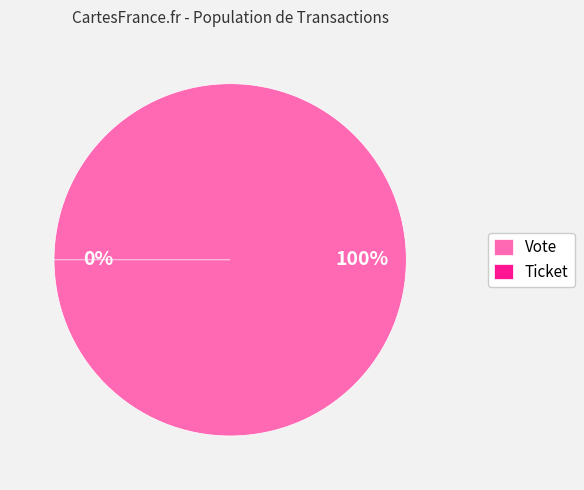

What is the largest slice in the pie chart?

Vote